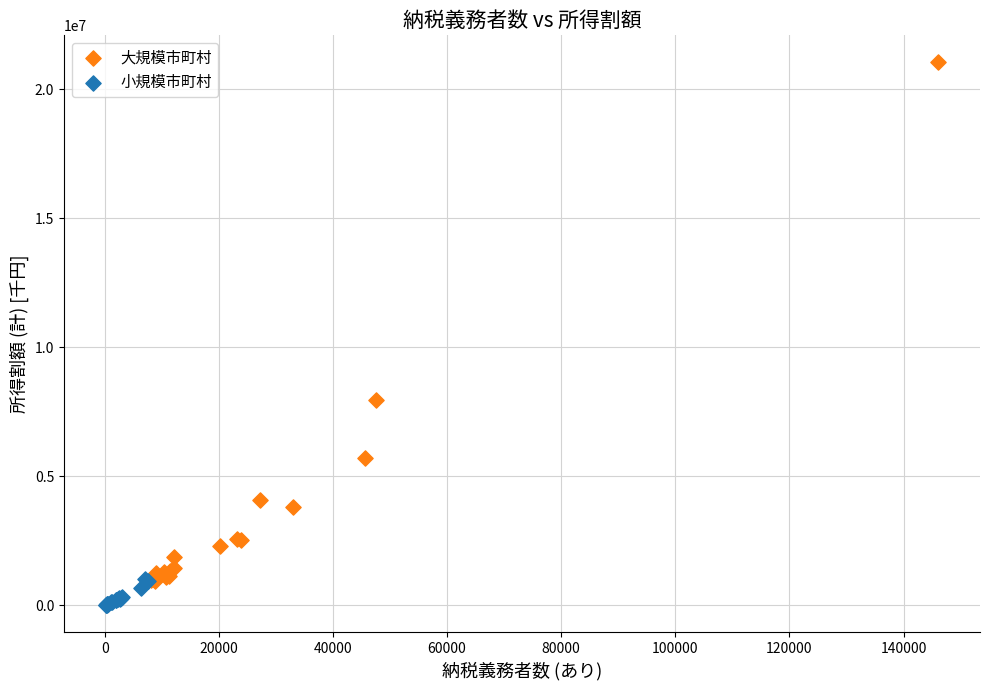

Which series has the largest Y range (max minus min)?

大規模市町村